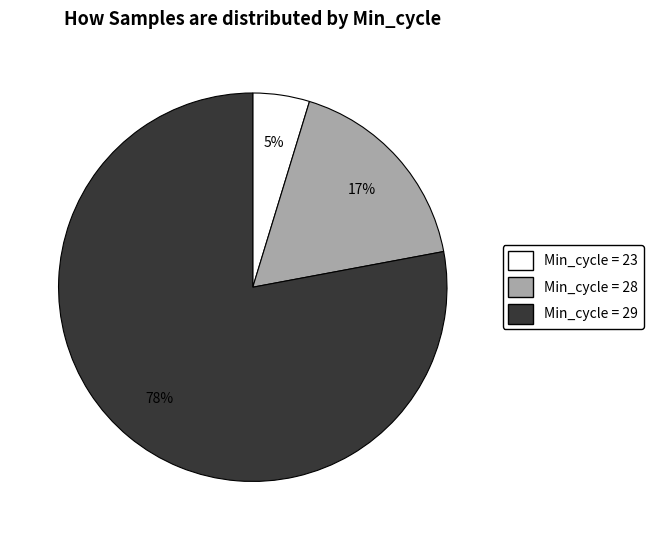

Is there any slice that represents more than half of the pie?

Yes